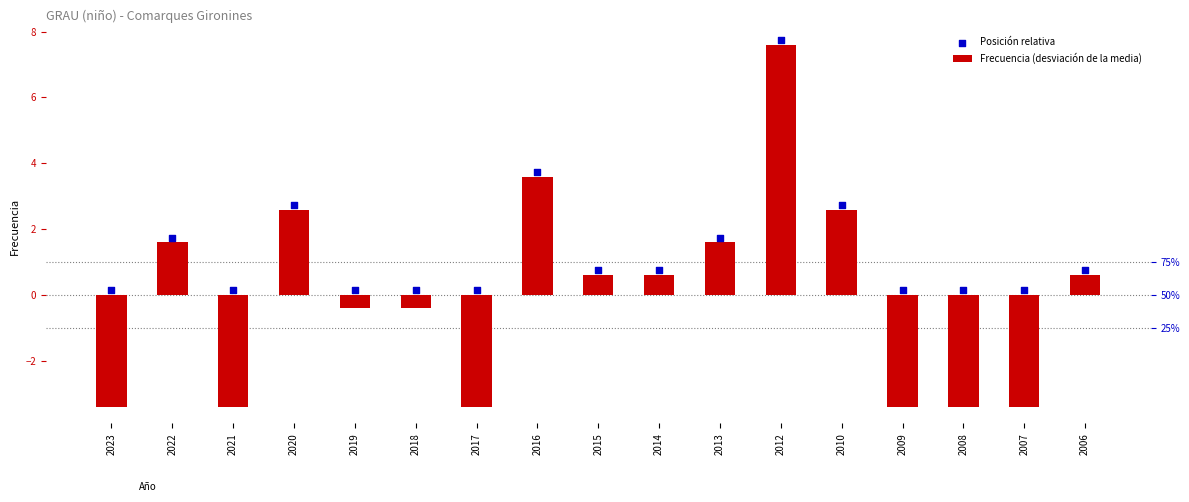

What is the total value across all series at 2009?

-3.3